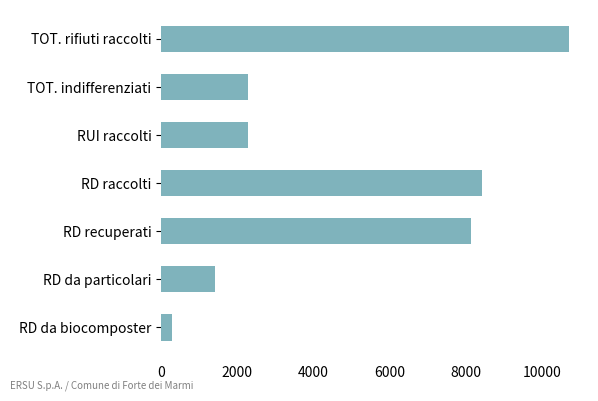

True or false: the data shows 281.0 at RD da biocomposter.

True